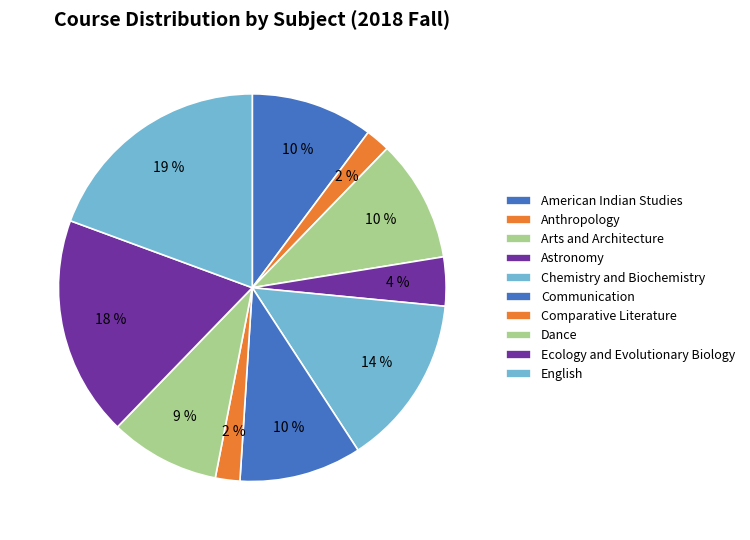

Which category has the biggest portion of the pie?

English